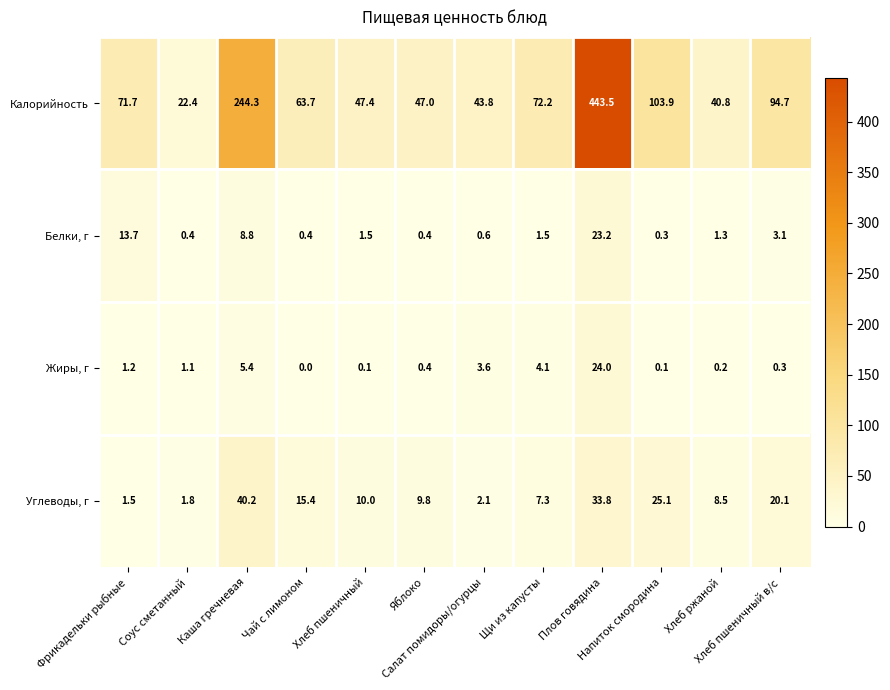

At how many categories does at least one series exceed 347?

1